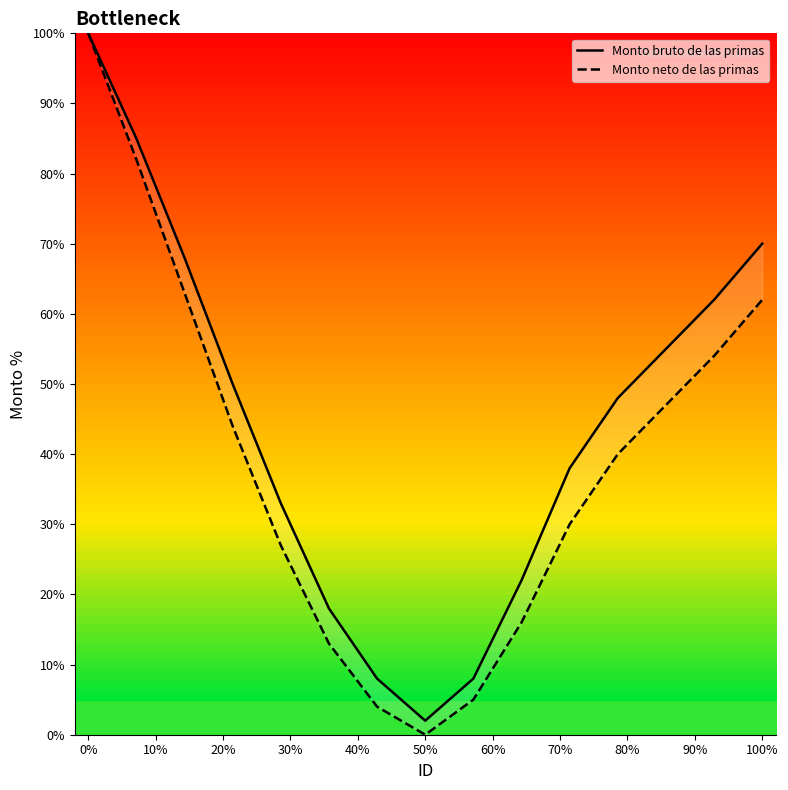

What is the spread (max minus min) of values at 50%?

5